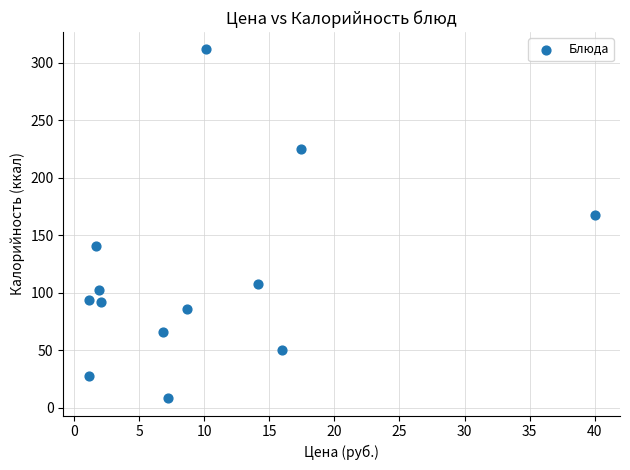

What Y value in the scatter plot is closest to 160?

167.9